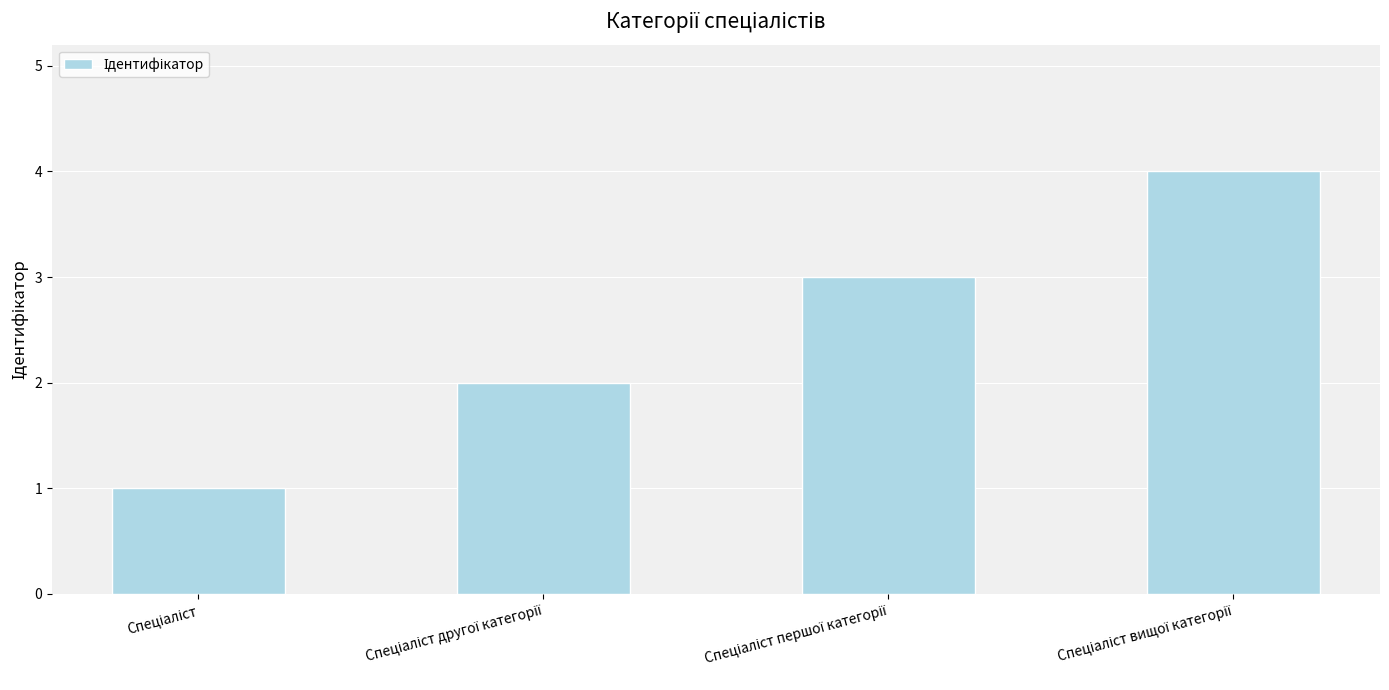

What is the difference between the maximum and minimum values?

3